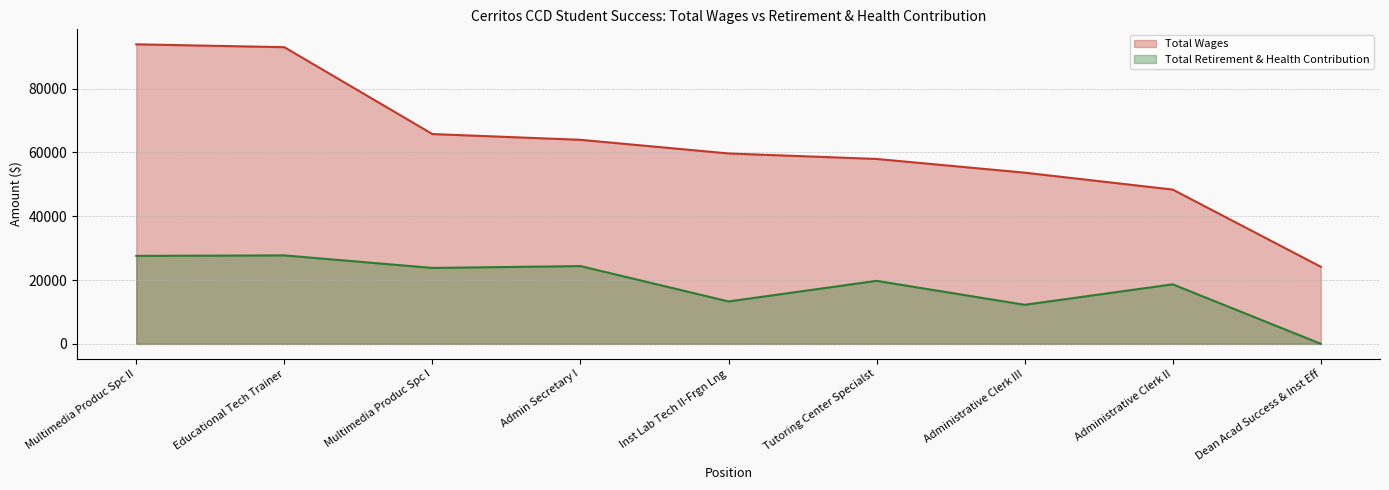

What is the smallest value displayed?

23